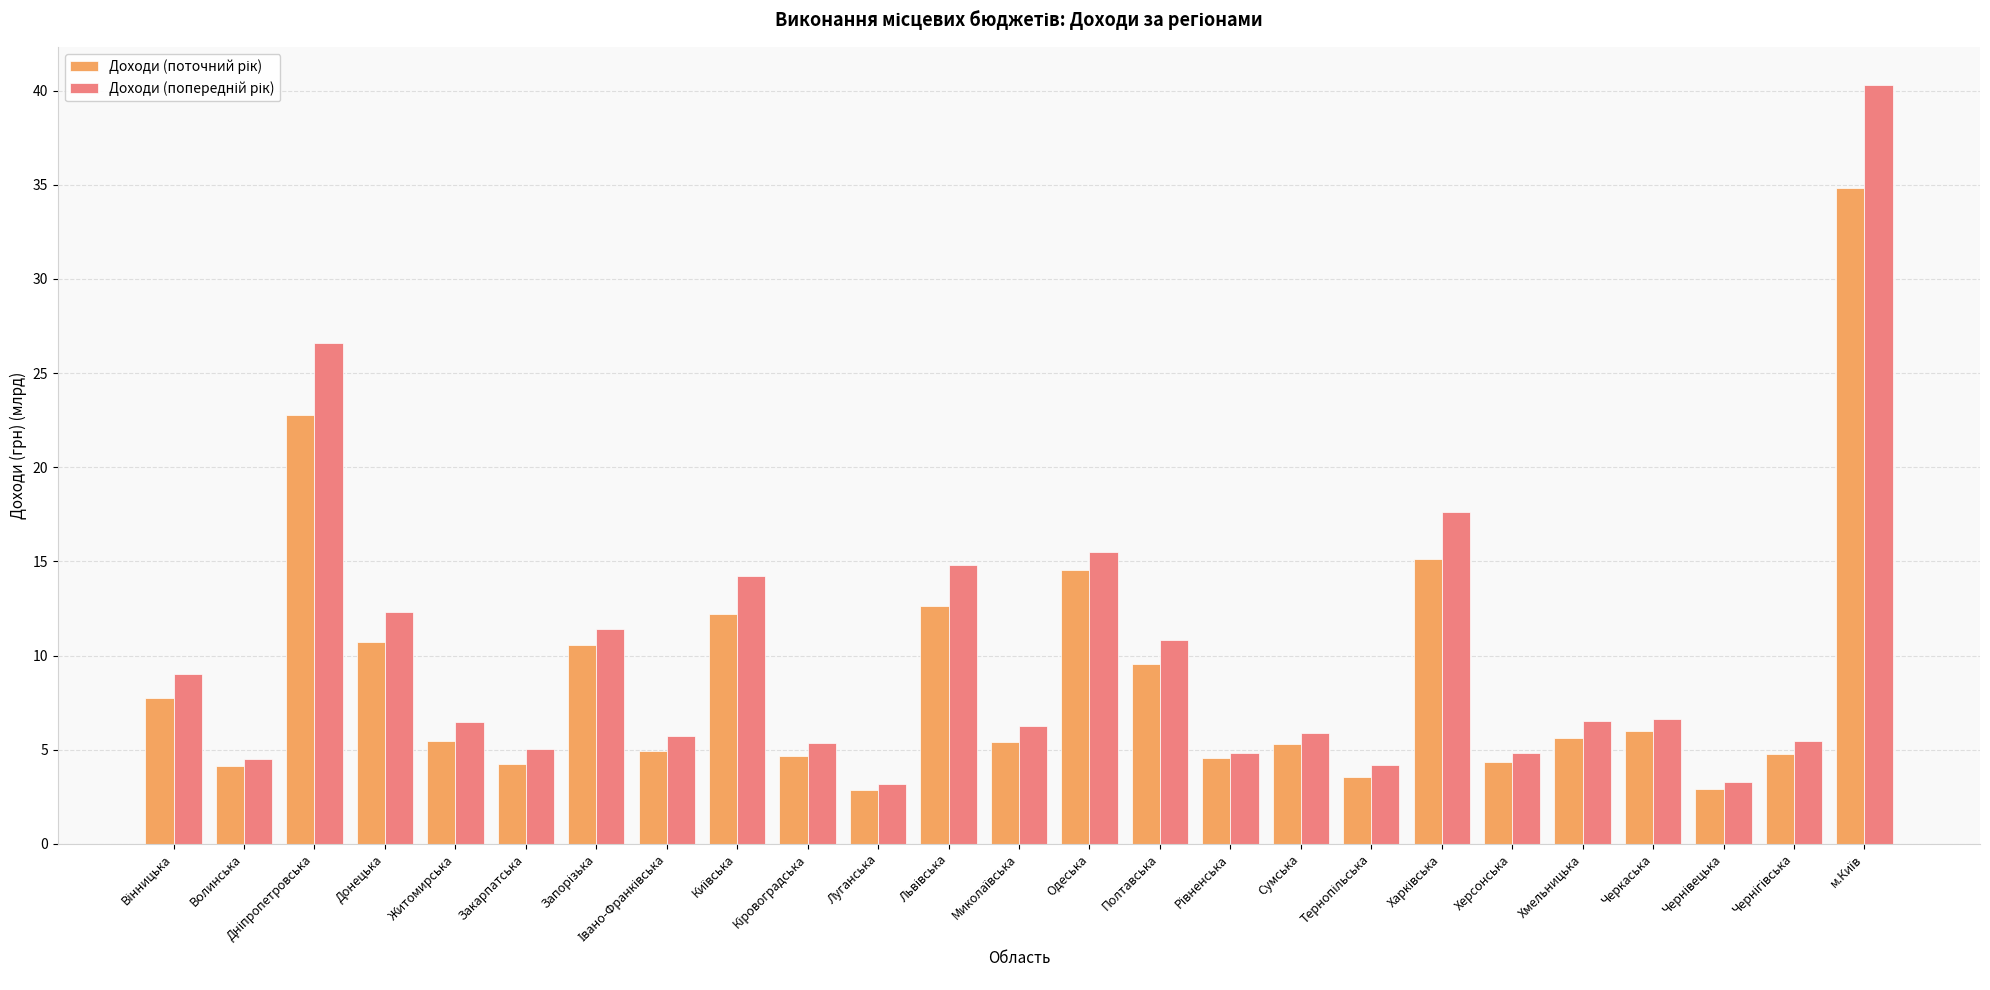

What is the smallest value displayed?

2.9